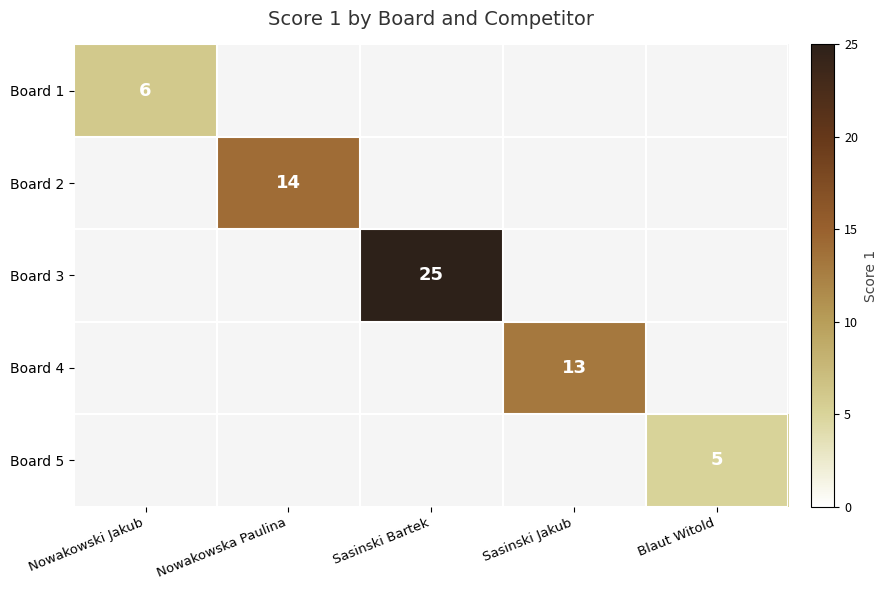

True or false: Board 4 has a value of 13 at Sasinski Jakub.

True